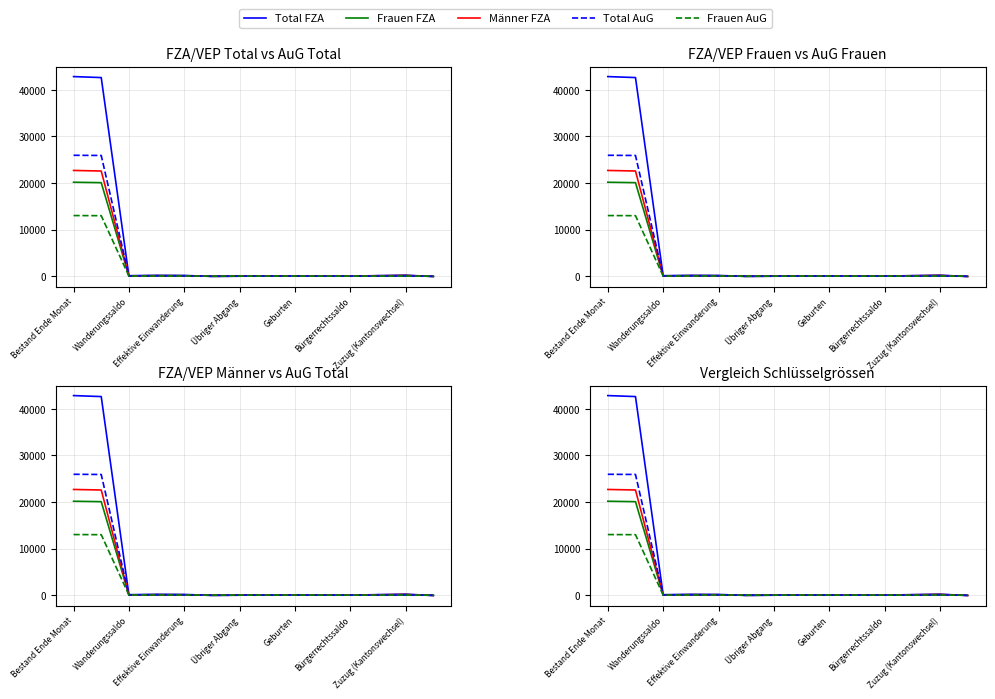

What position from the left is Geburten?

9